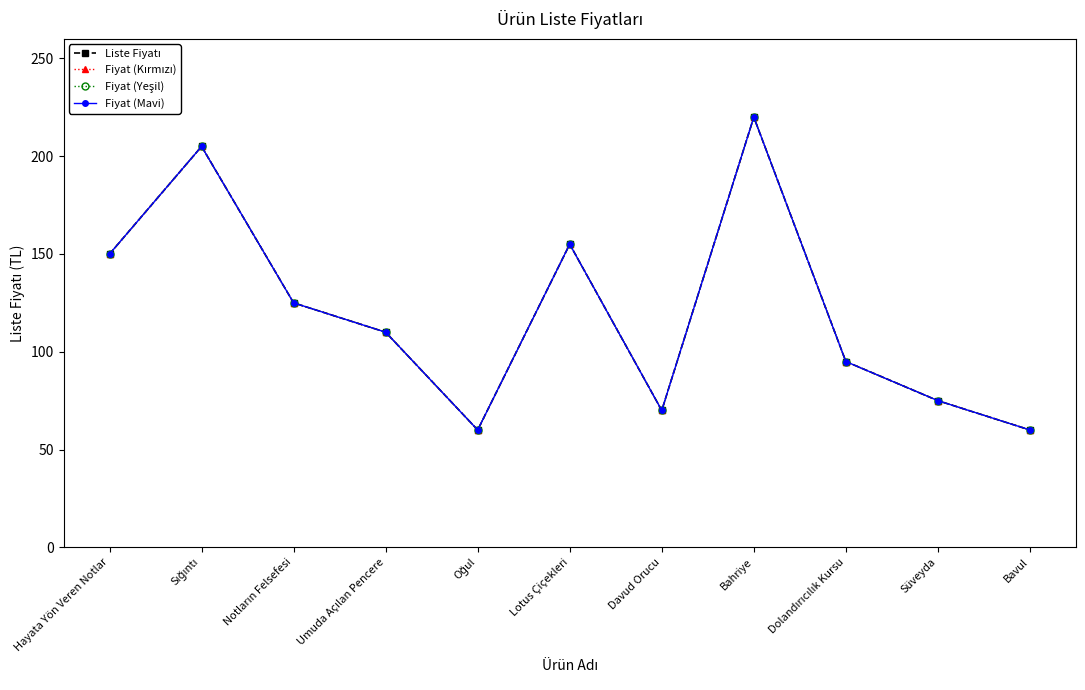

What is the difference between the Fiyat (Kırmızı) values at Notların Felsefesi and Umuda Açılan Pencere?

15